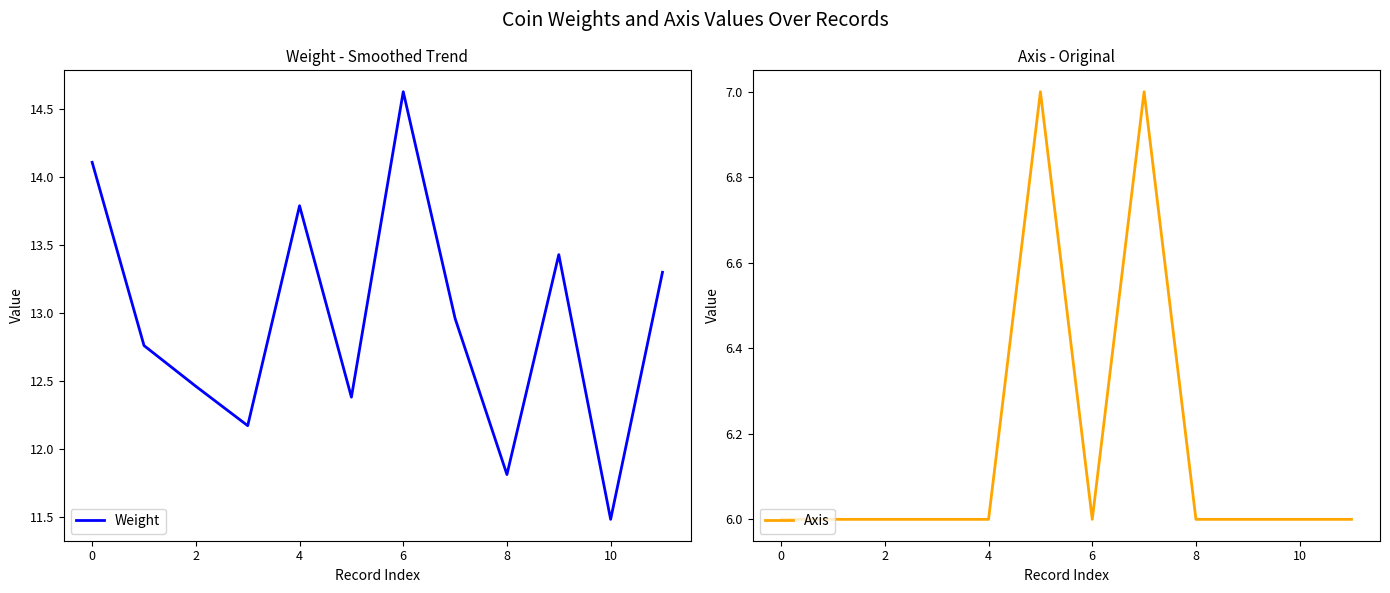

What is the value of the Axis point at the 10th from the left?

6.0